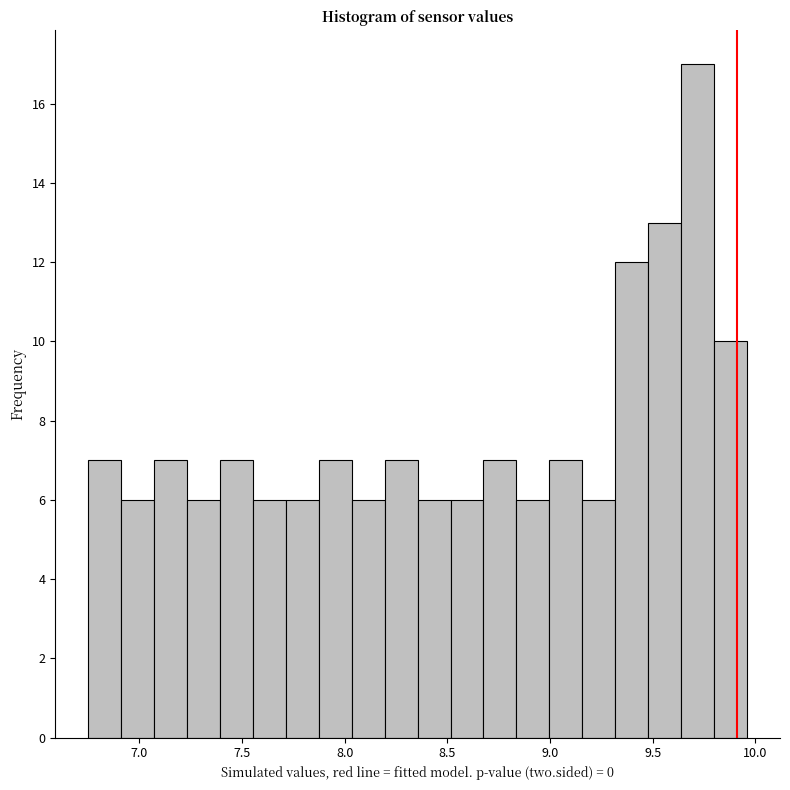

Read against the x-axis, roughly where is the centre of the tallest bar?

9.70